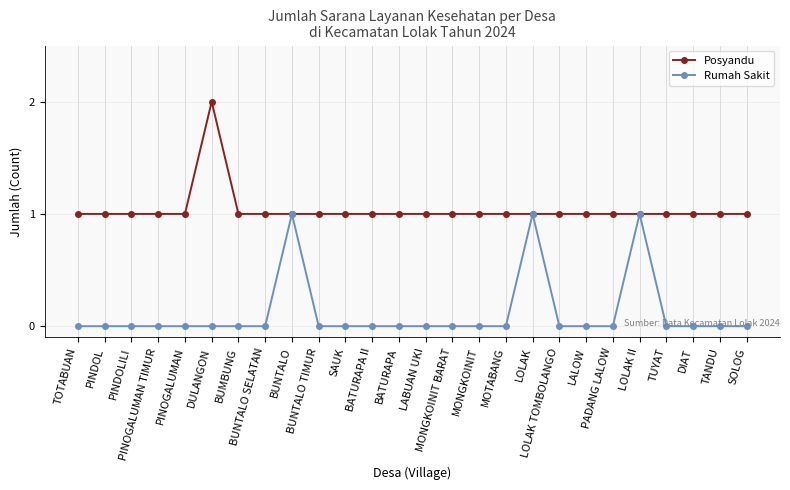

Which label corresponds to the largest value in the chart?

DULANGON